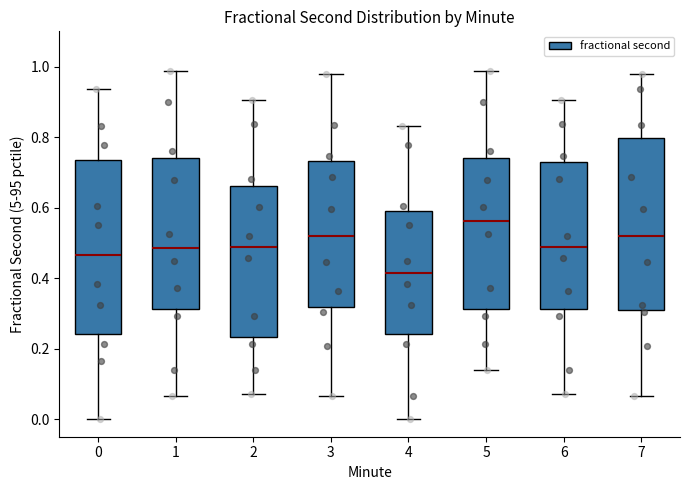

Which box has the lowest median line?

4